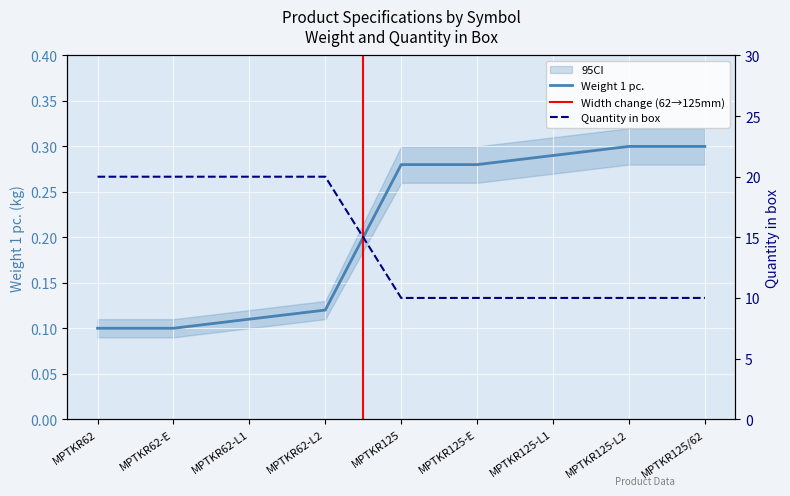

Between MPTKR125/62 and MPTKR62-L2, which is larger?

MPTKR125/62